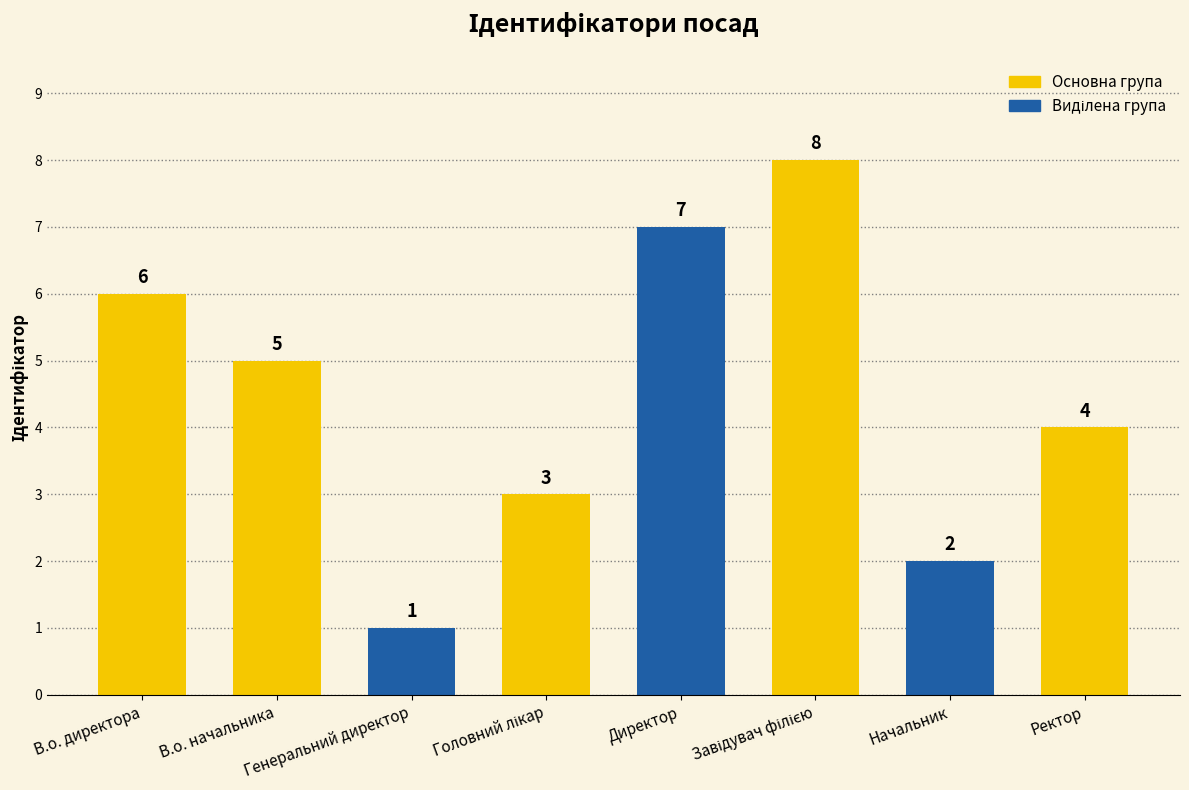

Which category has the lowest value across all series?

Генеральний директор